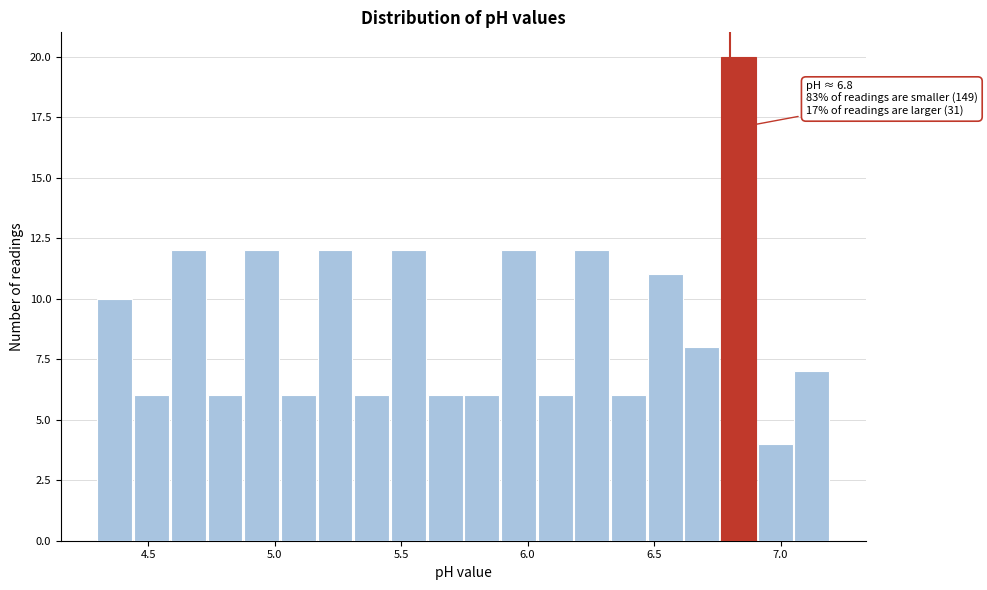

Read against the x-axis, roughly where is the centre of the tallest bar?

6.85